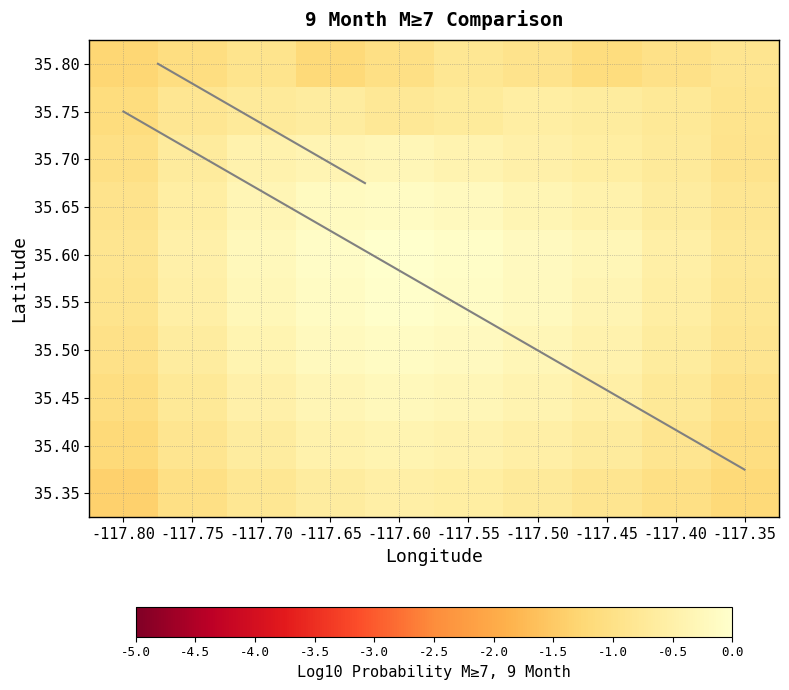

How many distinct data groups are displayed?

10